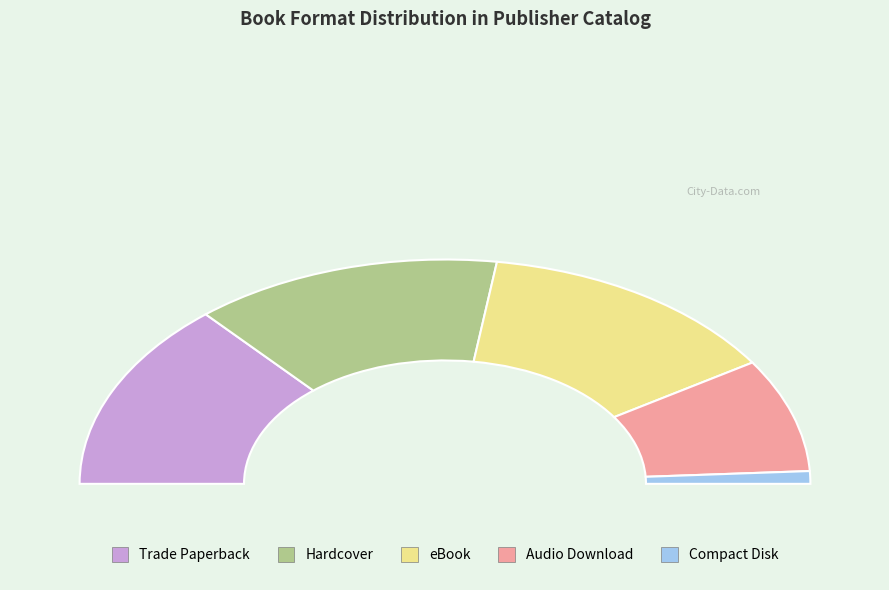

How many slices are in this pie chart?

5